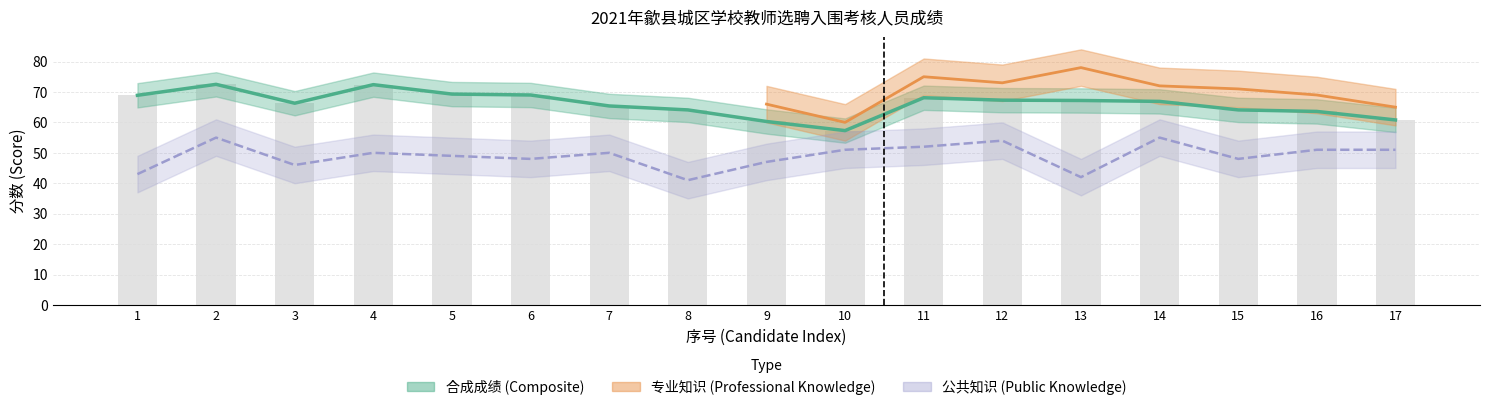

What is the difference between the second highest and minimum values in the 合成成绩 (Composite) series?

15.1